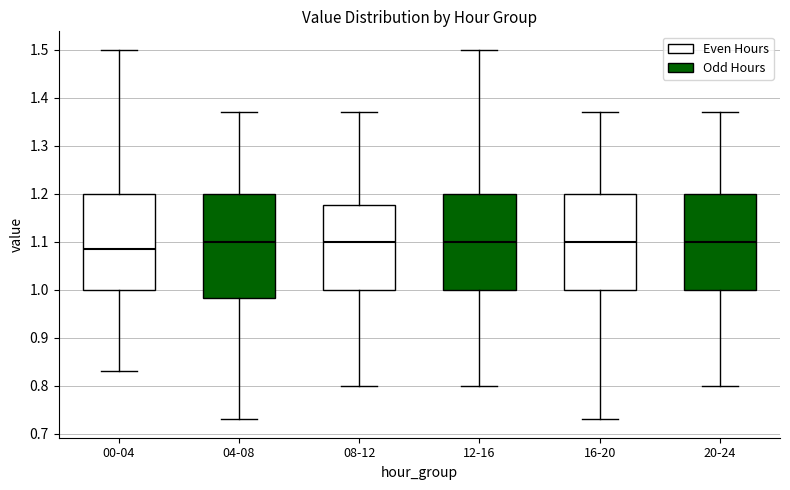

Which box has the lowest median line?

00-04